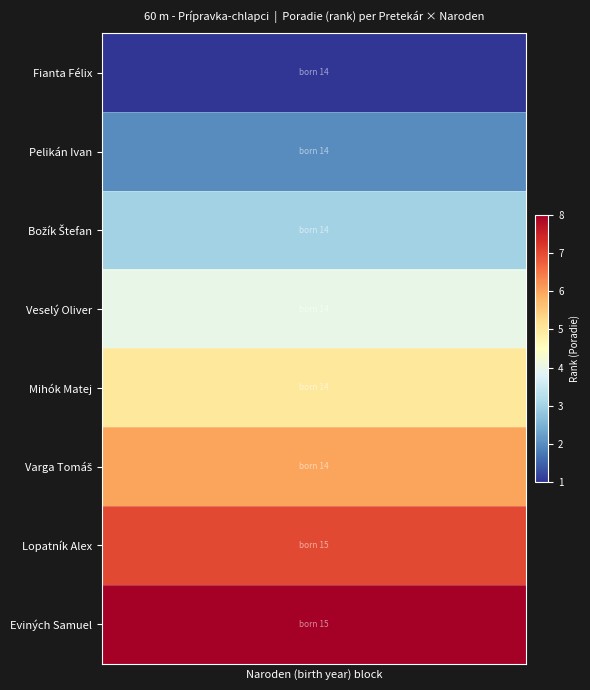

Which series has the largest total across all categories?

Eviných Samuel